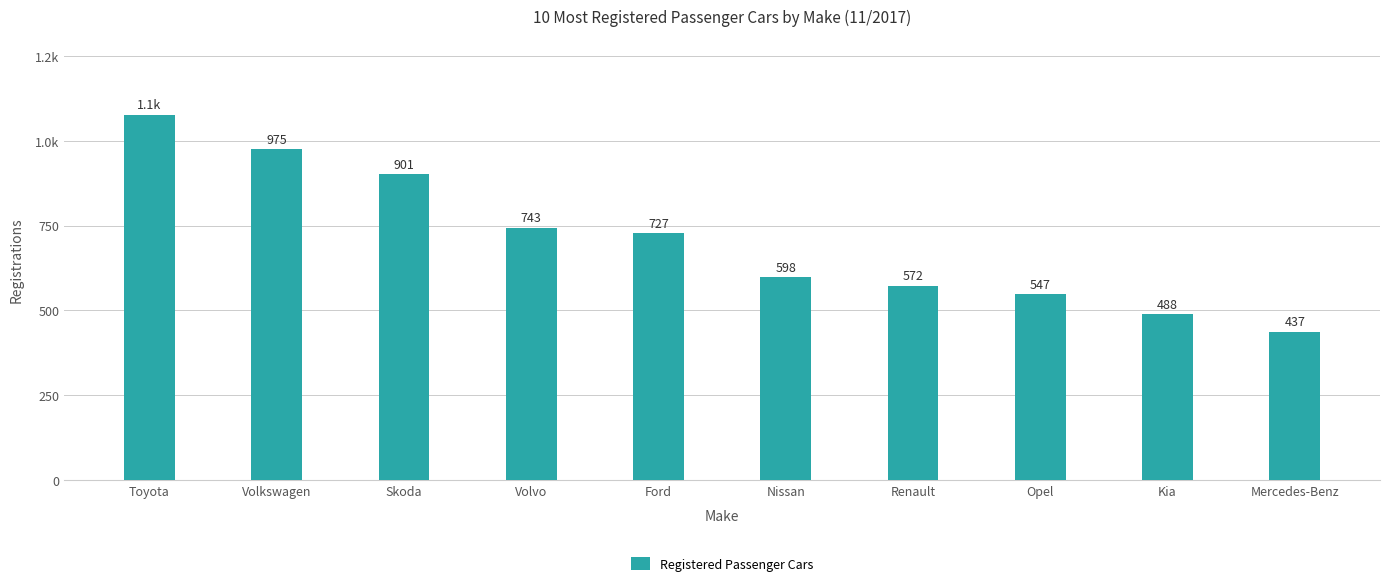

The chart shows a value of 1077 at Toyota. True or false?

True